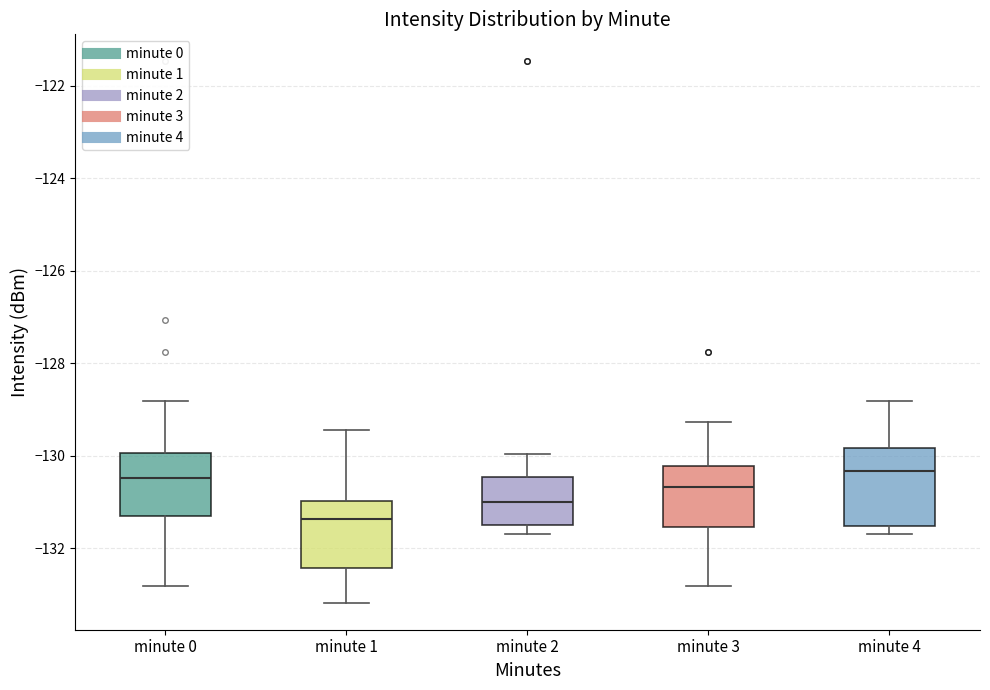

Where is the lower edge of the box for minute 4 on the y-axis? The values are not printed on the chart, so give them approximately, as read against the axis.

-131.6